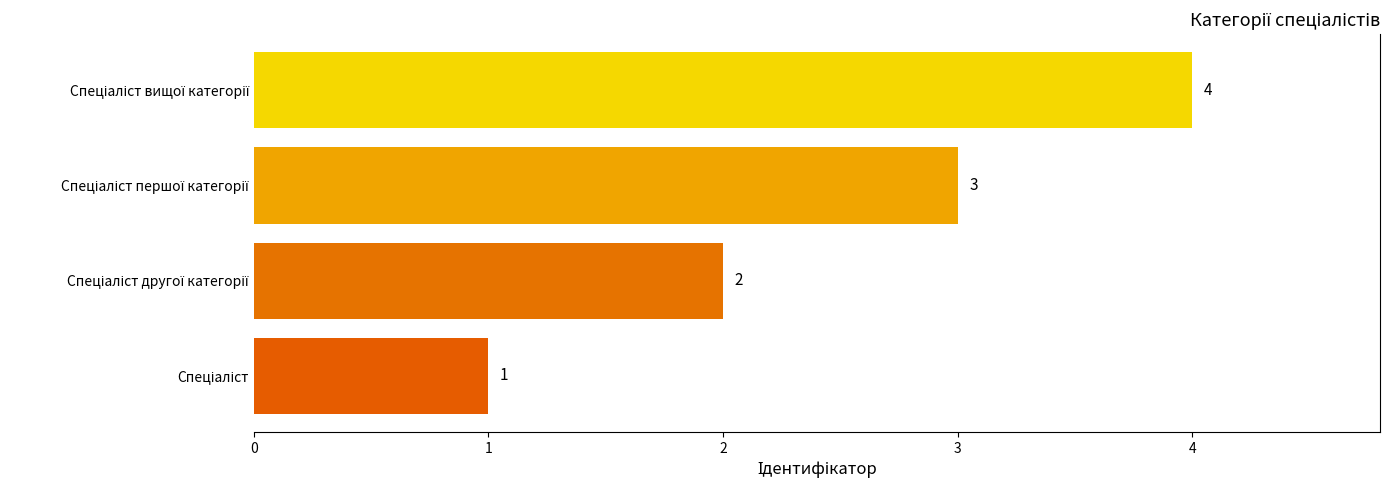

What is the sum of all values?

10